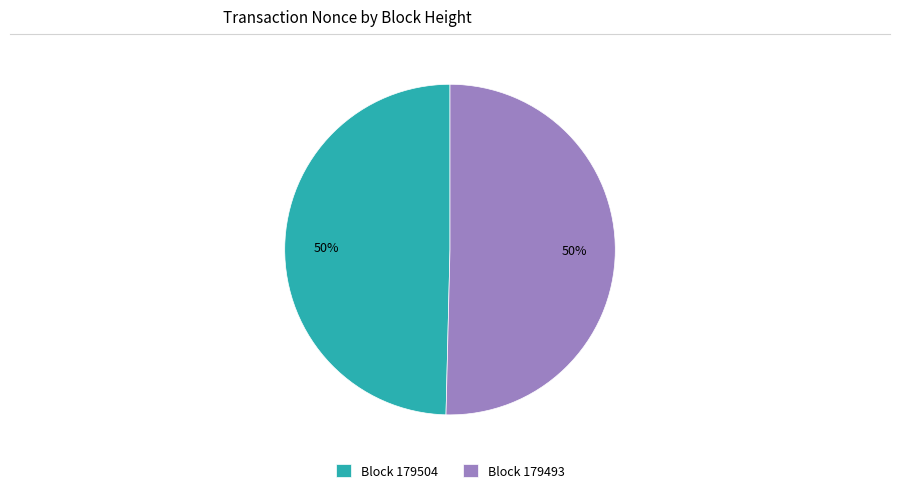

True or false: Block 179493 accounts for 50% of the total.

True